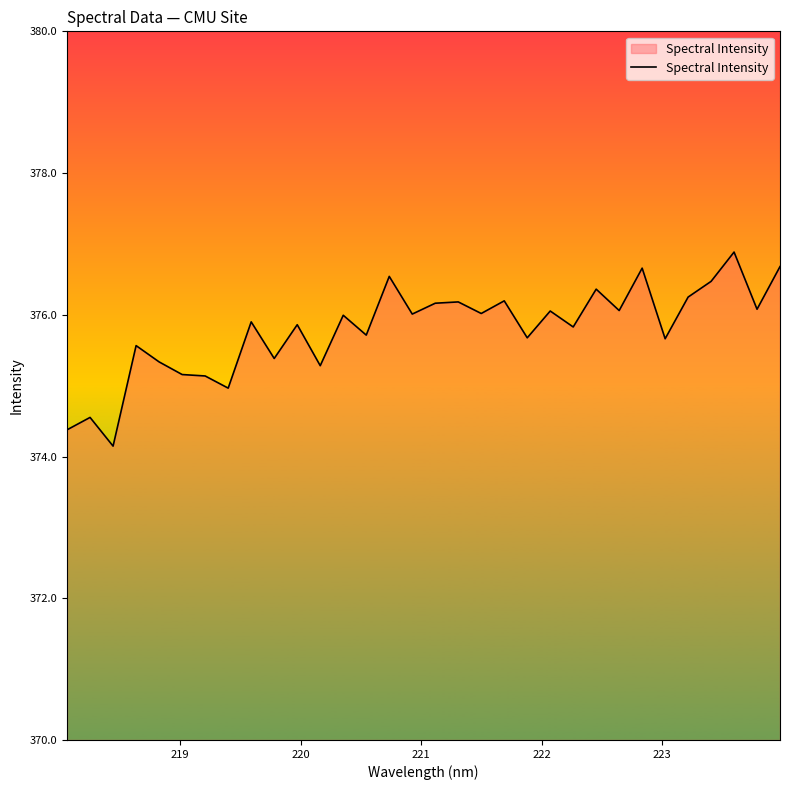

What is the difference between the second highest and minimum values?

2.5